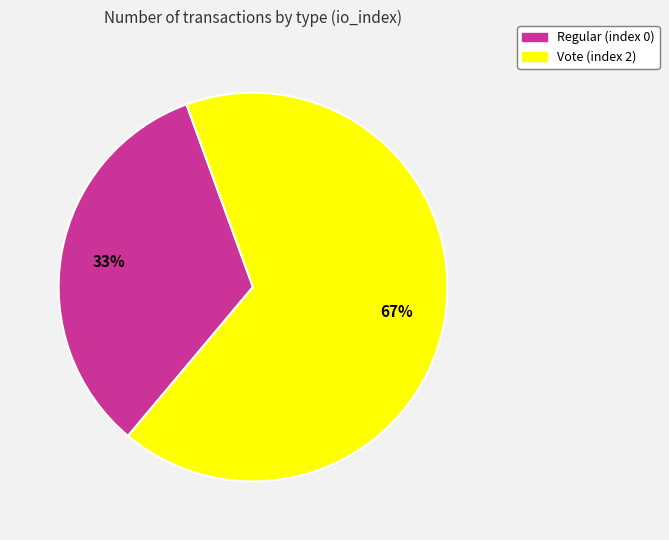

Combined, do Vote (index 2) and Regular (index 0) account for over 50%?

Yes